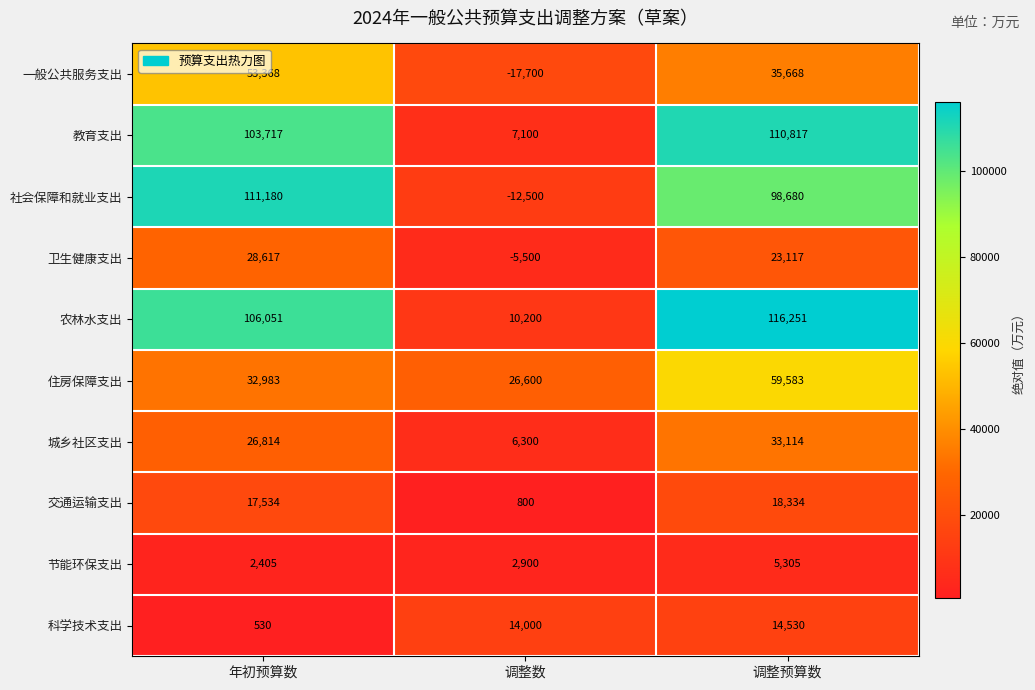

How many values in 卫生健康支出 are above zero?

2